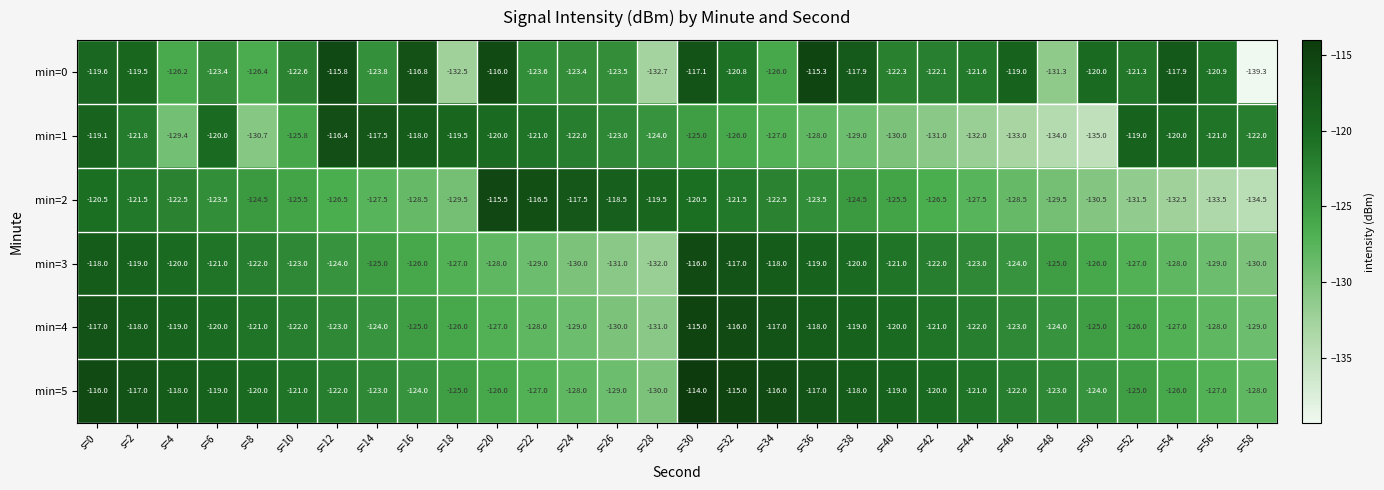

Which category has the lowest value across all series?

s=58